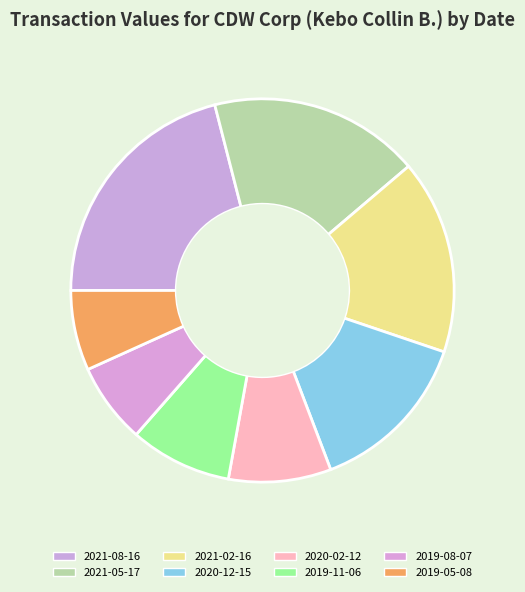

What percentage is the 2021-02-16 slice, to the nearest percent?

16%